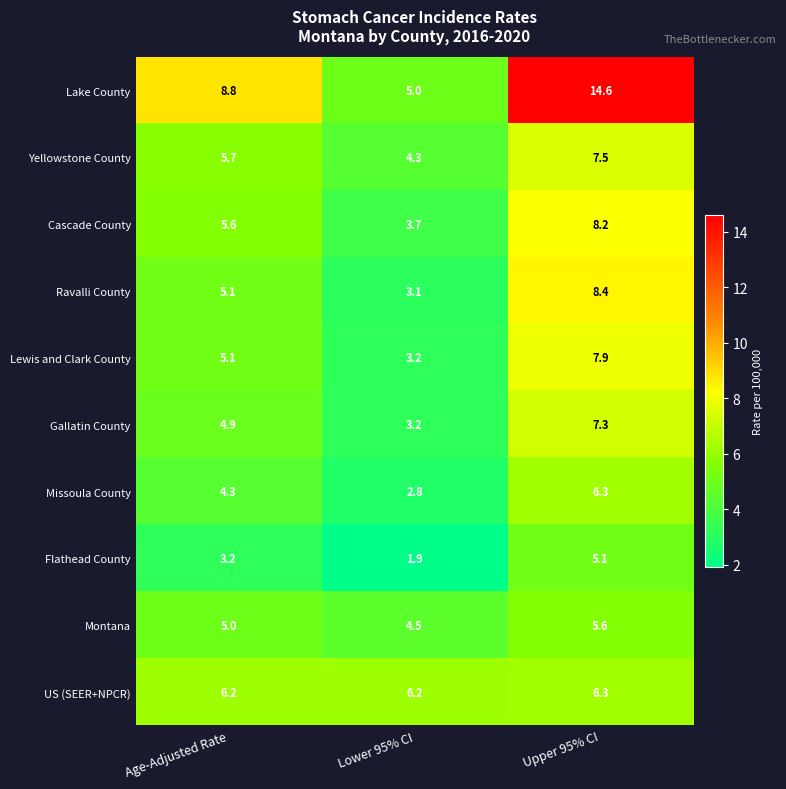

At which category is the sum across all series the highest?

Upper 95% CI